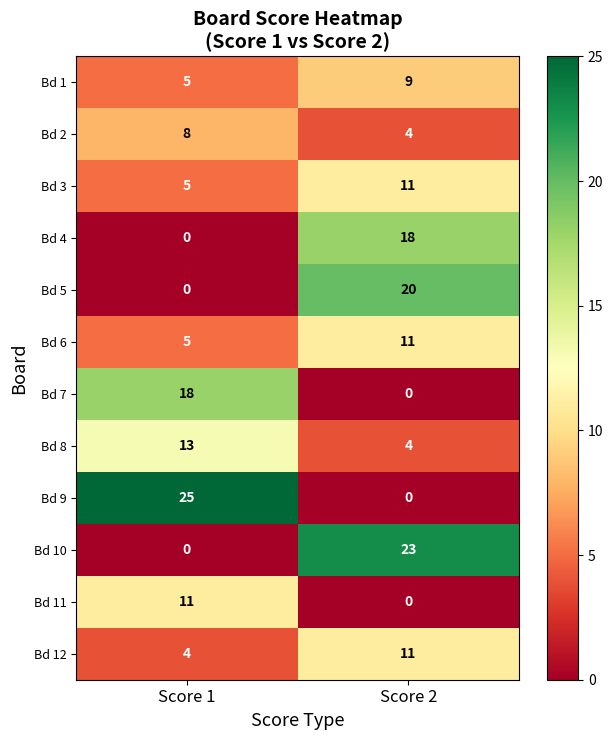

The value of Bd 9 at Score 2 is 12. True or false?

False